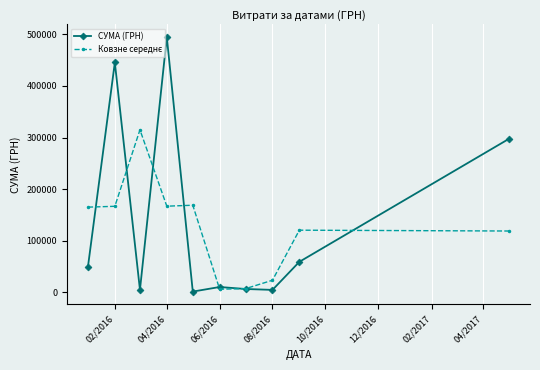

At how many categories does at least one series exceed 98459?

7